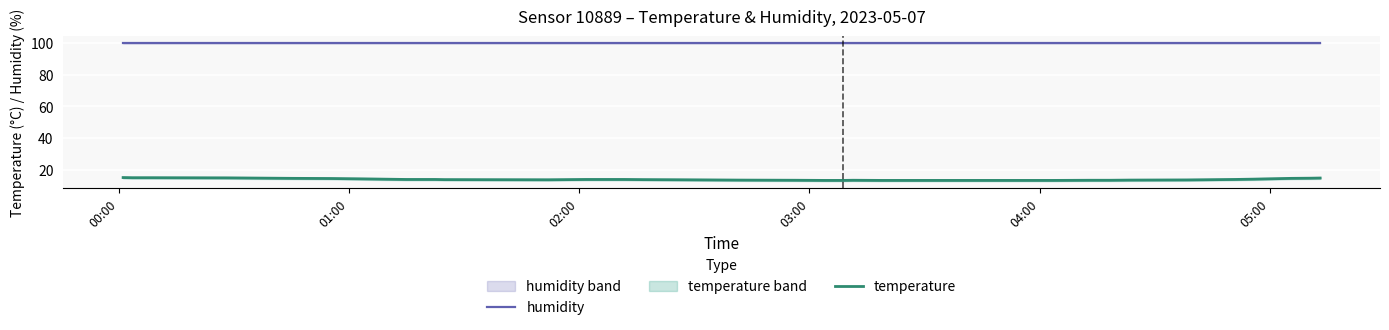

True or false: temperature and humidity cross at least once.

False